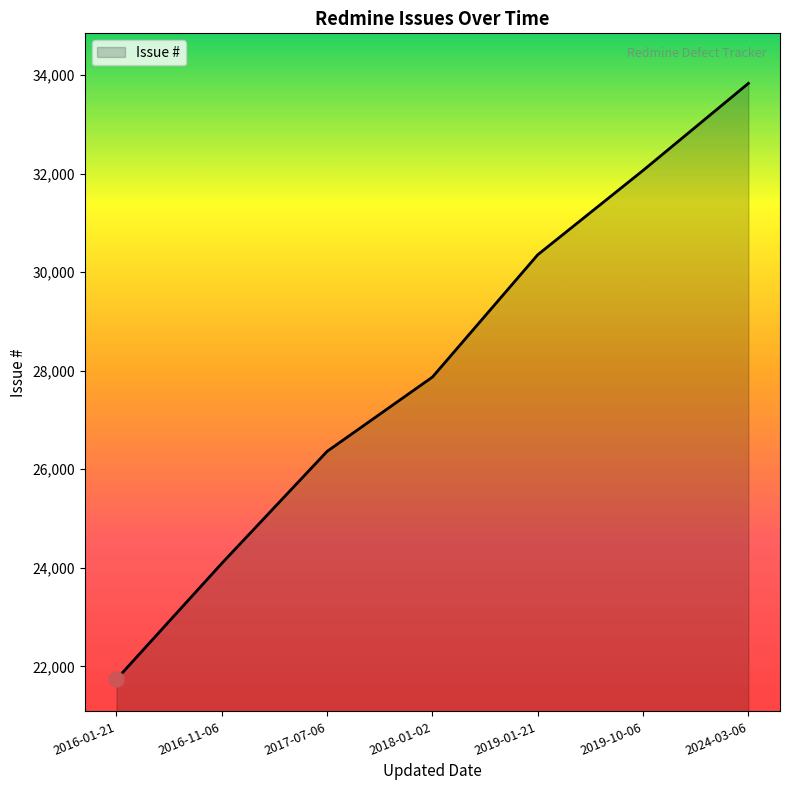

Which has a higher value, 2017-07-06 or 2016-01-21?

2017-07-06